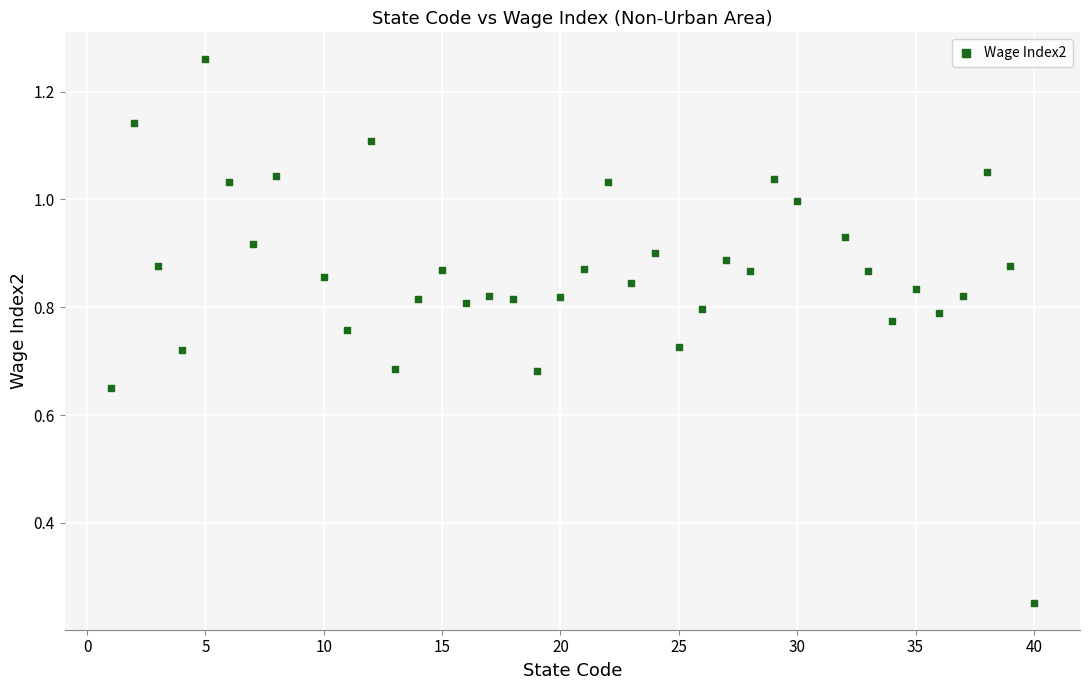

What is the range of X values (max minus min)?

39.0